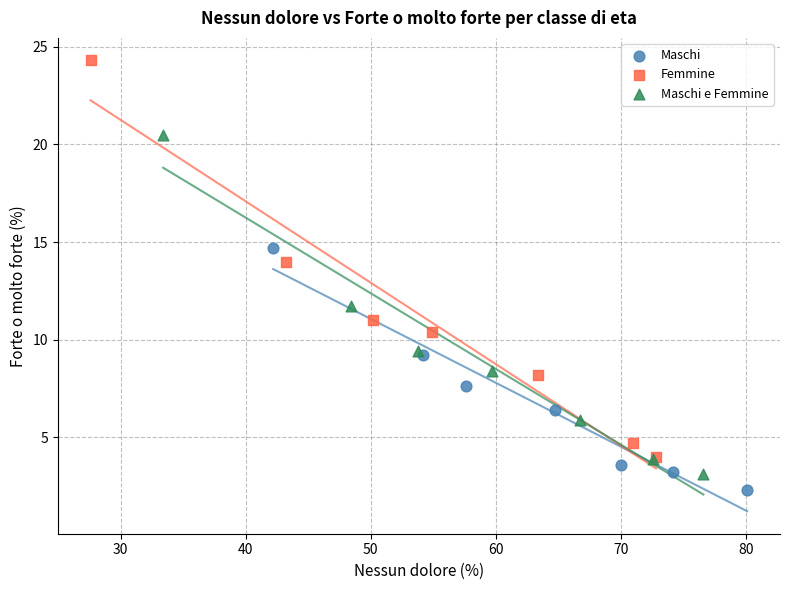

Which series has the largest Y range (max minus min)?

Femmine